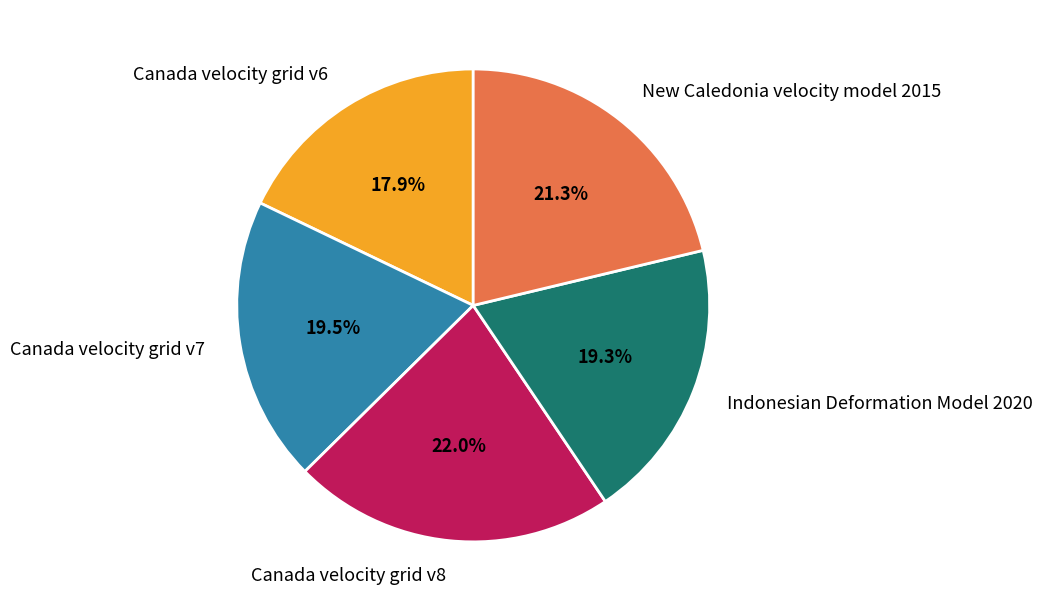

What percentage is the New Caledonia velocity model 2015 slice, to the nearest percent?

21%